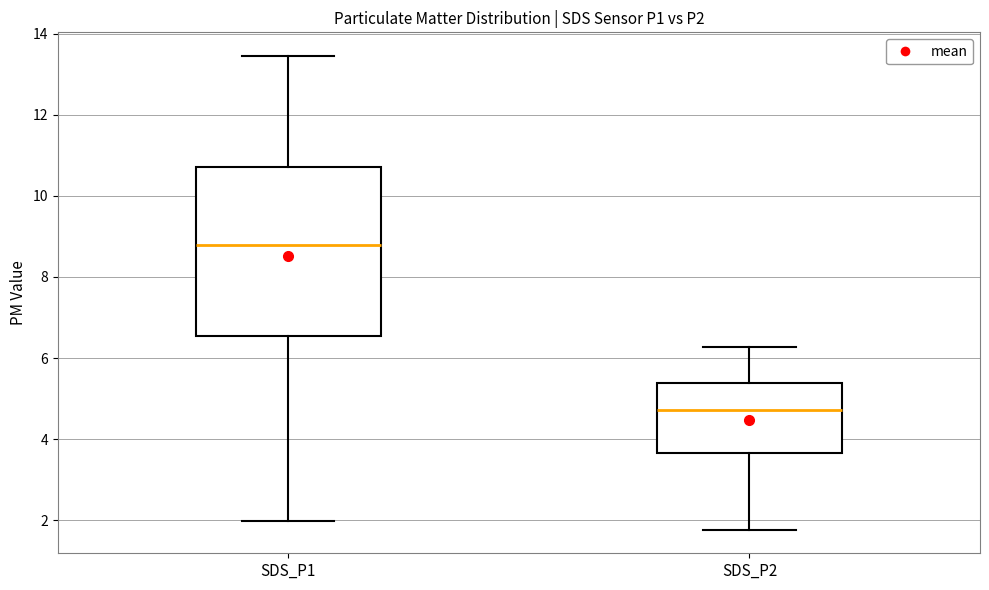

Comparing the boxes themselves (not the whiskers), which one is the tallest?

SDS_P1